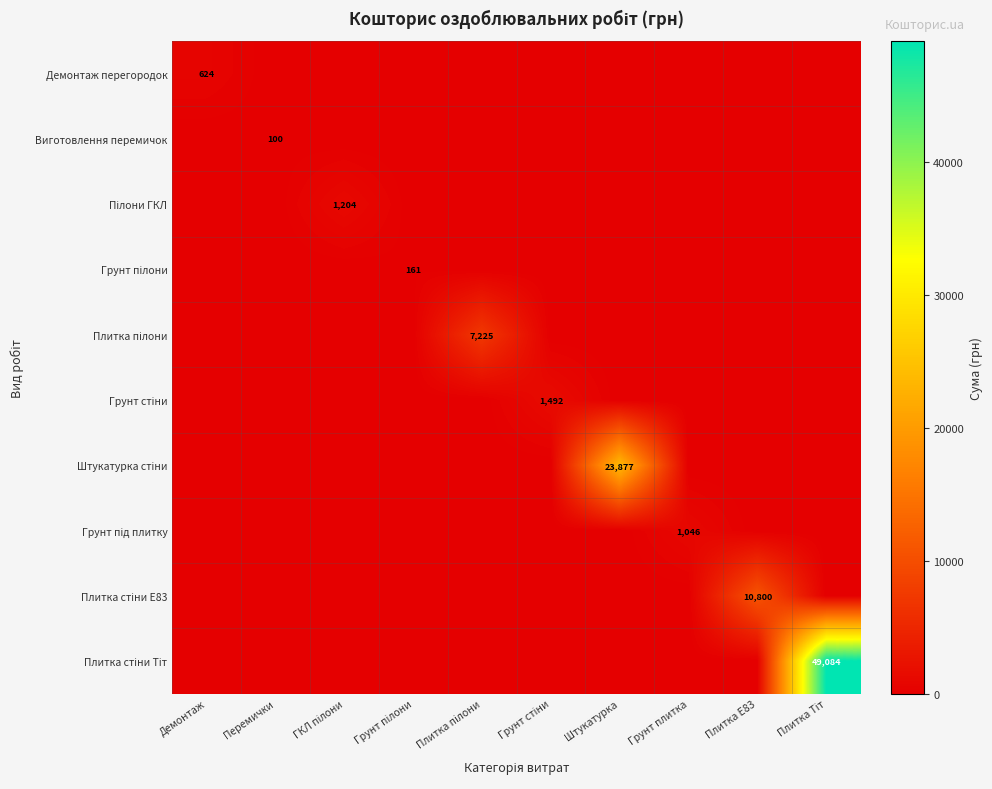

List the series in order of their peak value, highest first.

Плитка стіни Тіт, Штукатурка стіни, Плитка стіни E83, Плитка пілони, Грунт стіни, Пілони ГКЛ, Грунт під плитку, Демонтаж перегородок, Грунт пілони, Виготовлення перемичок